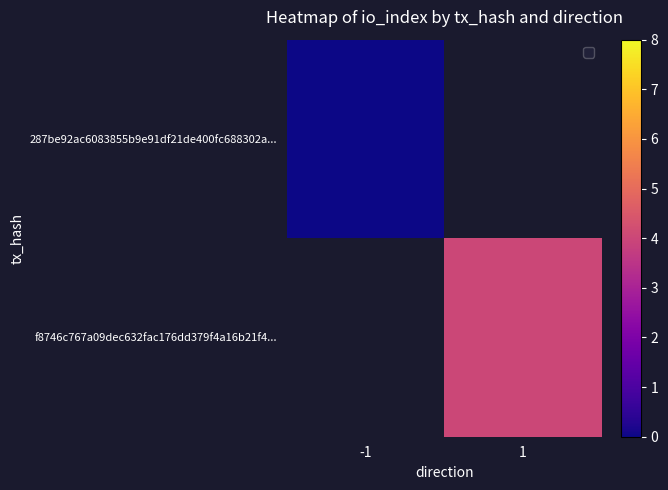

Rank the categories by 287be92ac6083855b9e91df21de400fc688302a... value from highest to lowest.

-1, 1